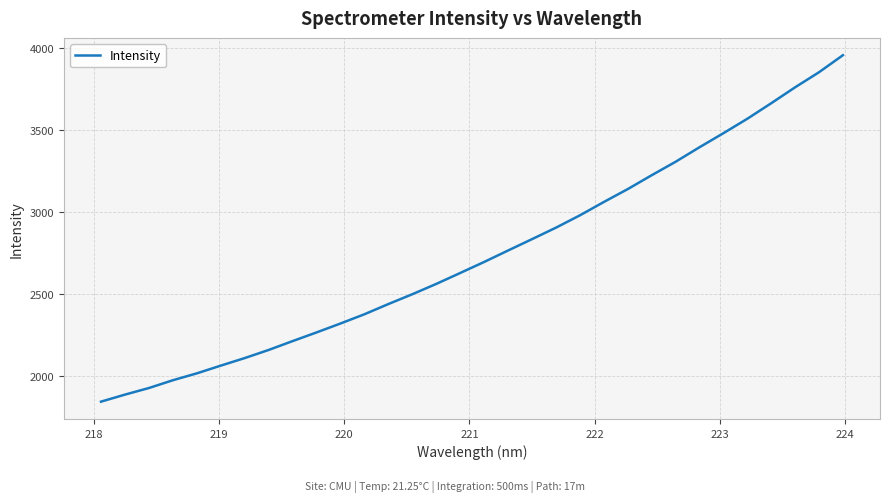

What is the difference between the maximum and minimum values?

2111.9